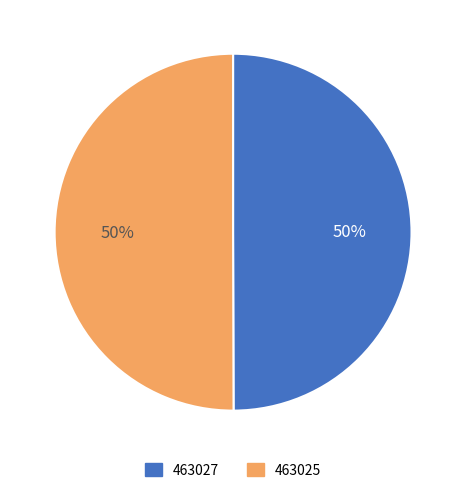

How many slices are in this pie chart?

2